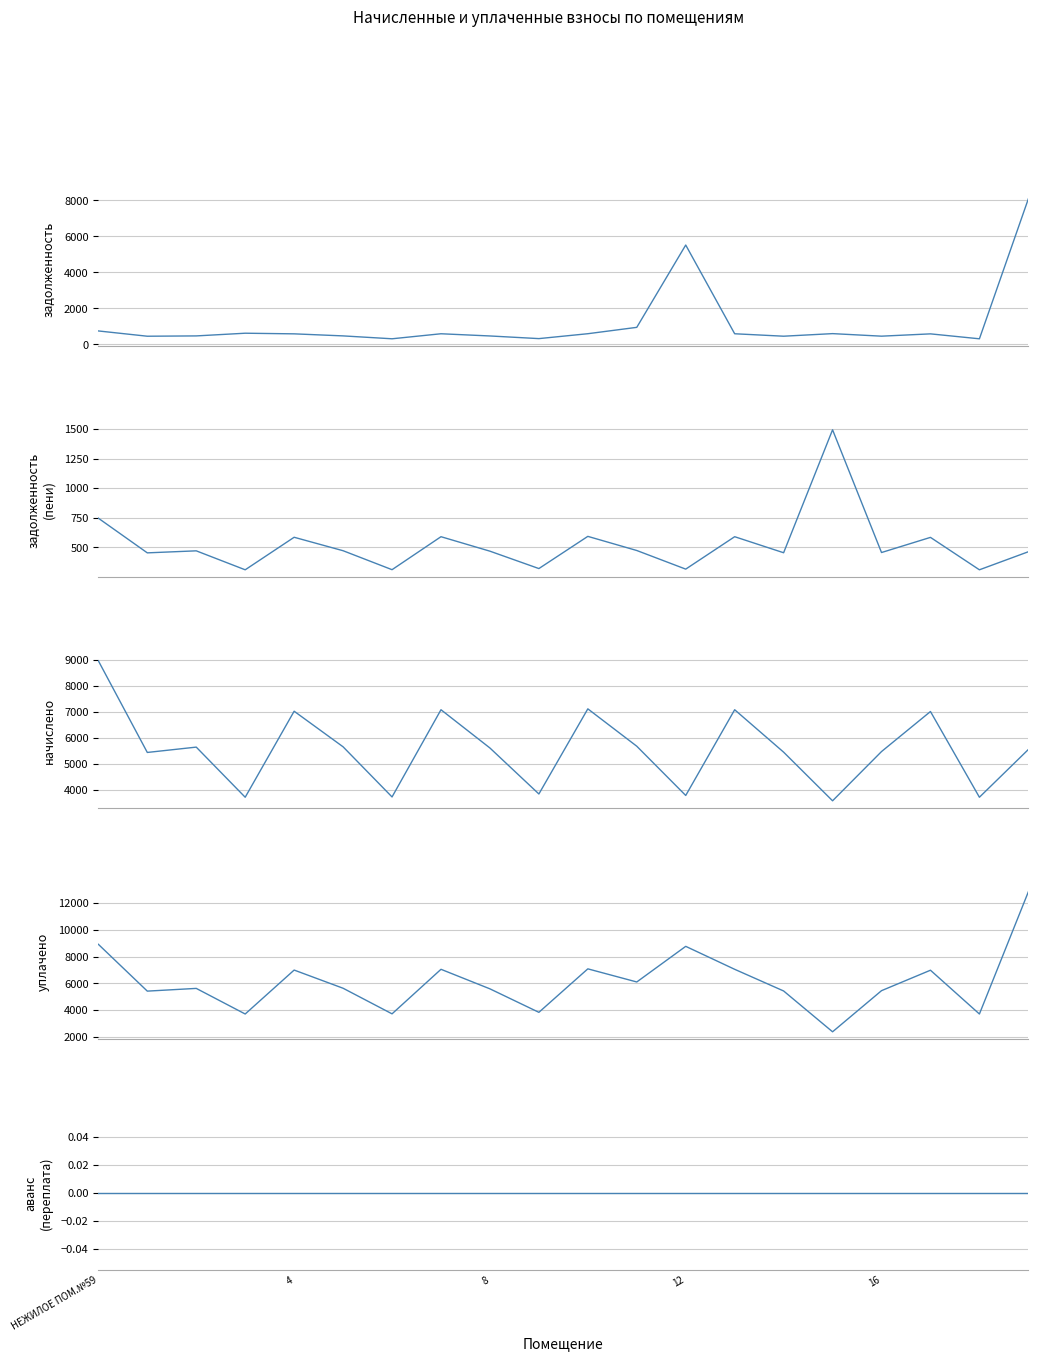

True or false: начислено and задолженность (пени) cross at least once.

False